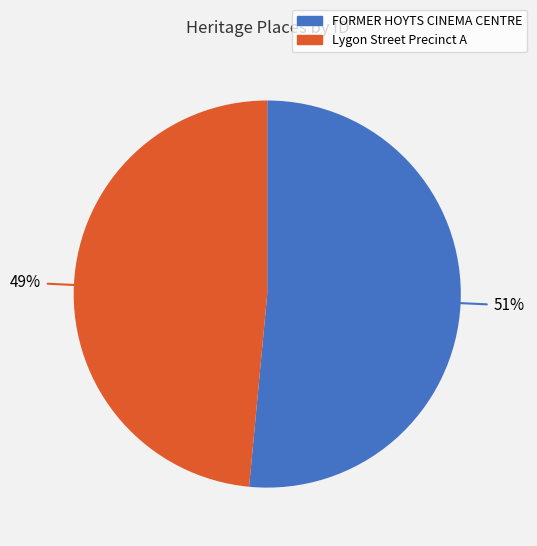

To the nearest percent, what portion does FORMER HOYTS CINEMA CENTRE represent?

51%